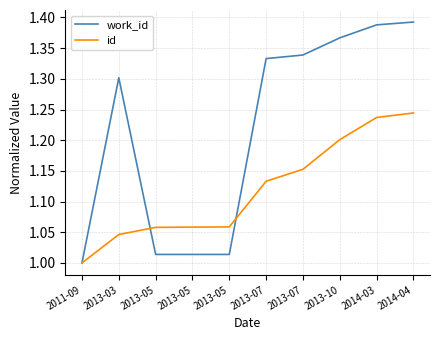

At which category does the chart reach its peak across all series?

2014-04